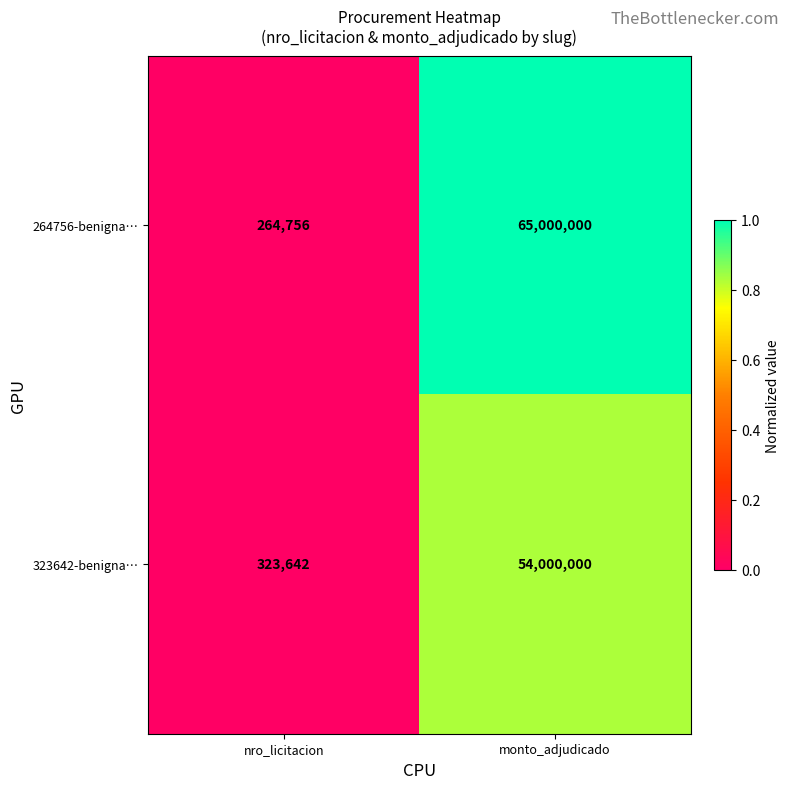

How many distinct data groups are displayed?

2